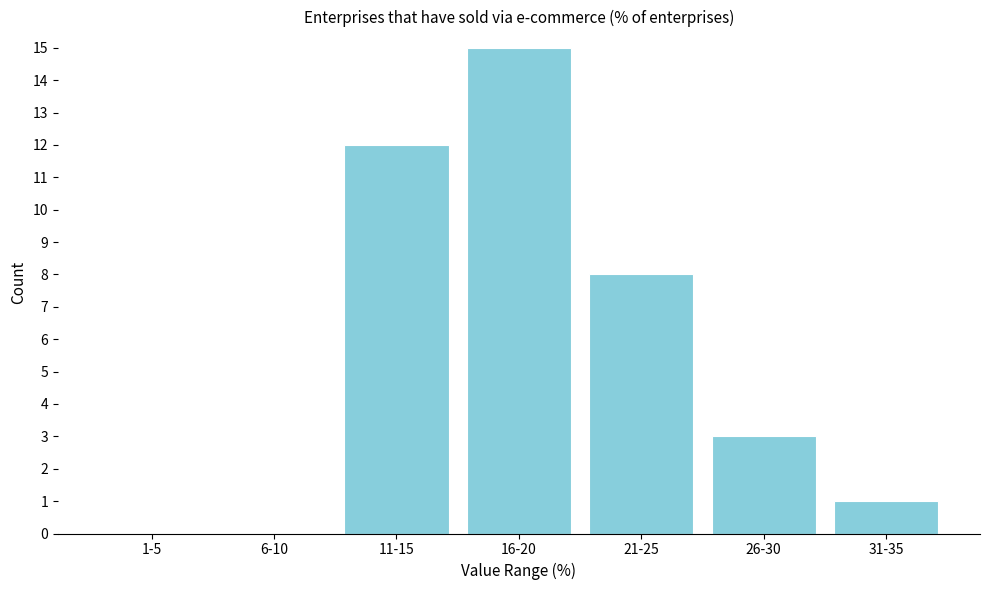

Reading left to right, list all the values displayed in this chart.

1-5=0	6-10=0	11-15=12	16-20=15	21-25=8	26-30=3	31-35=1